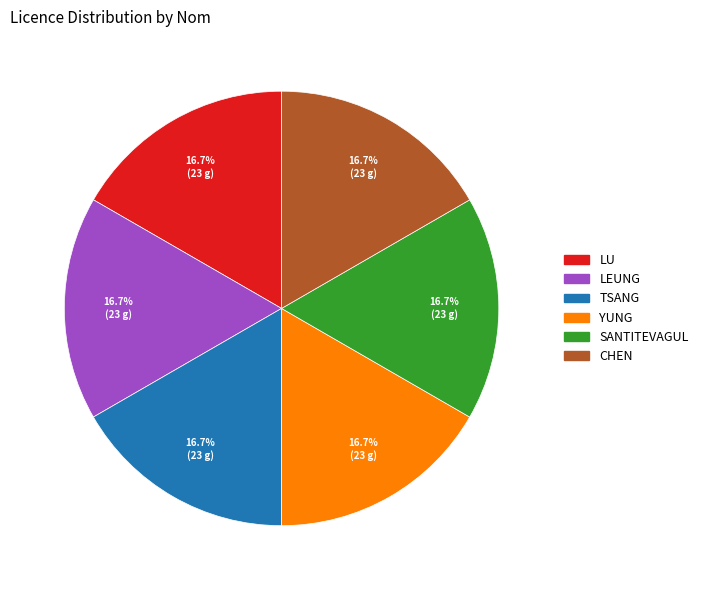

How many segments does this pie chart have?

6